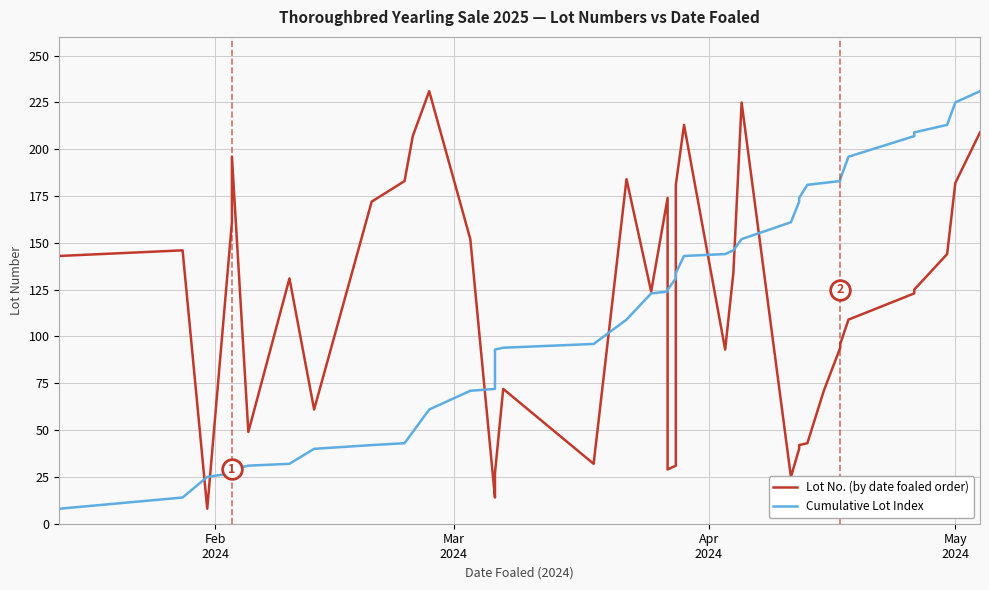

Is the value of Lot No. (by date foaled order) at 26 greater than the value of Cumulative Lot Index at 31?

Yes